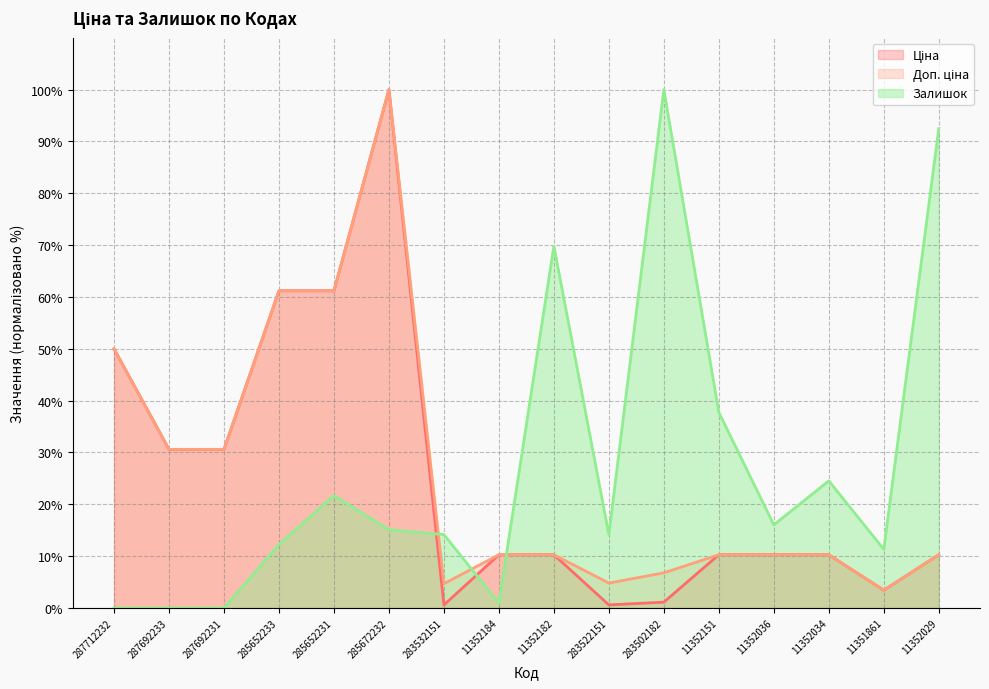

The Доп. ціна series shows 4.8 at 283522151. True or false?

True